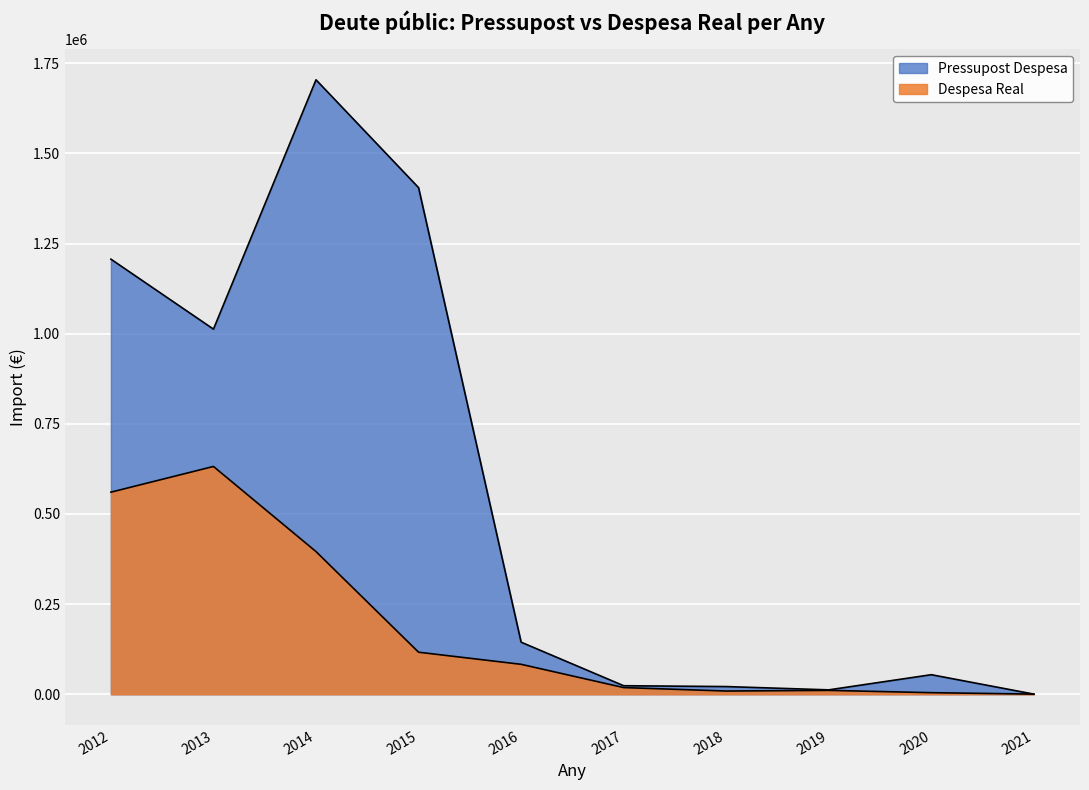

Count the number of categories in the chart.

10